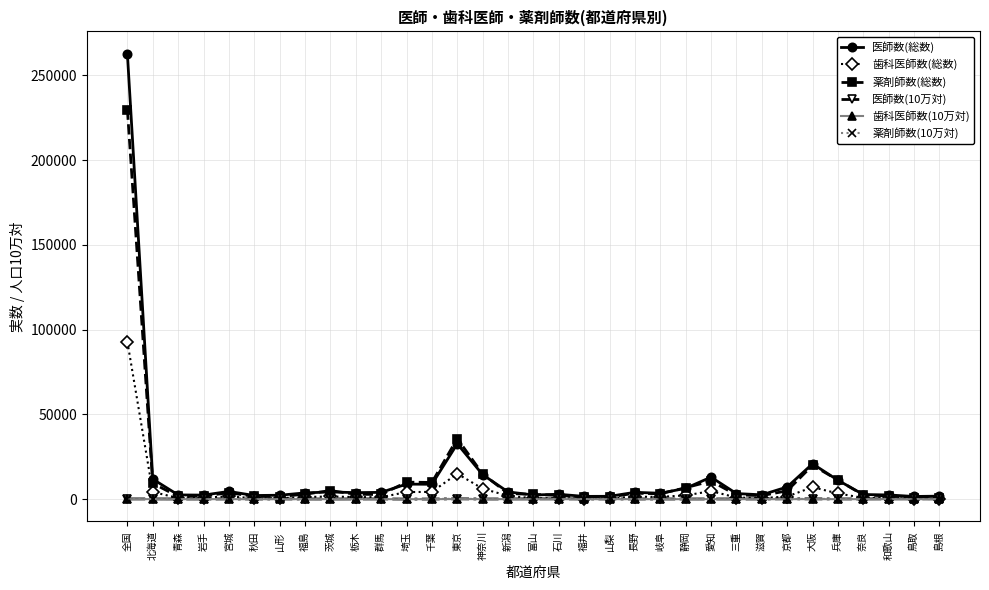

True or false: 薬剤師数(総数) has more than 2 points higher than both neighbors.

True